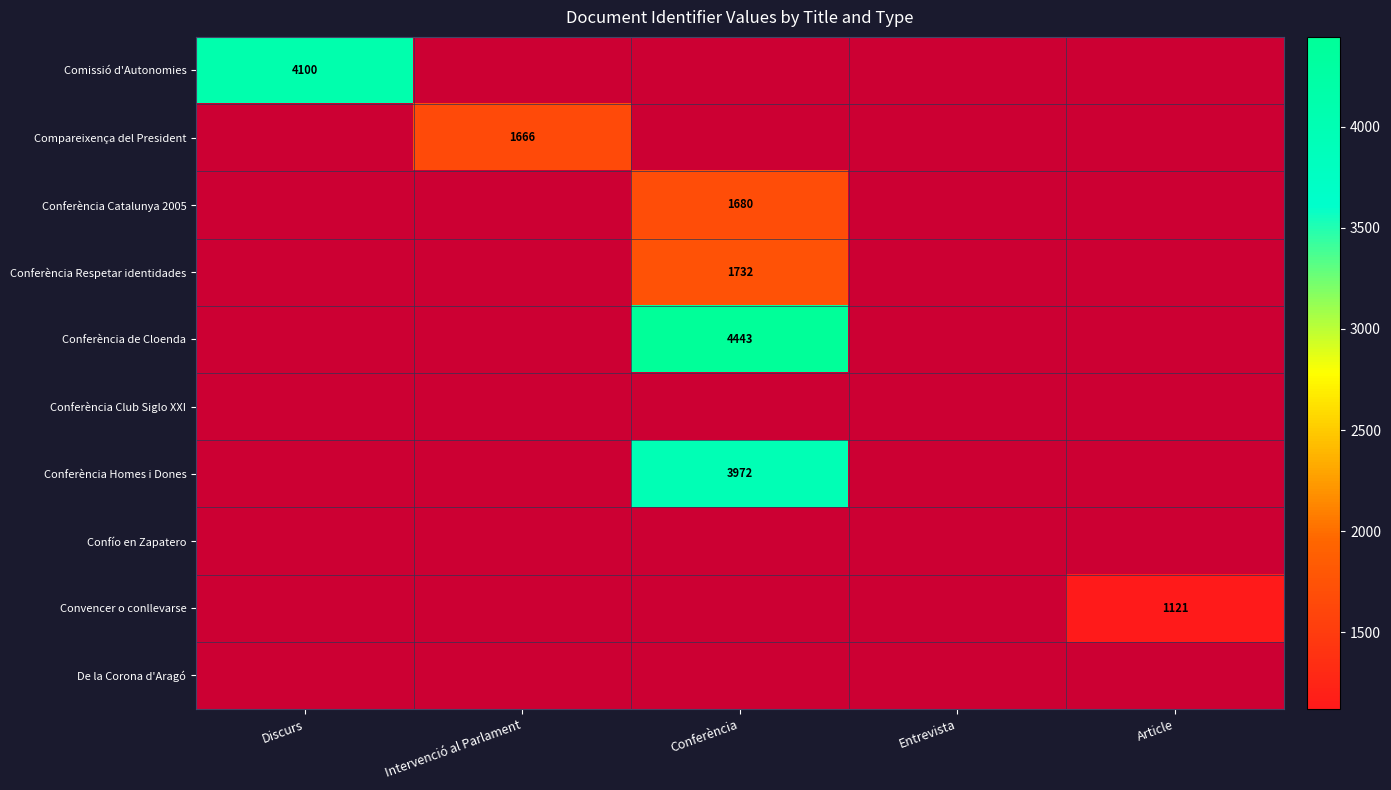

True or false: Compareixença del President has a value of 533 at Intervenció al Parlament.

False